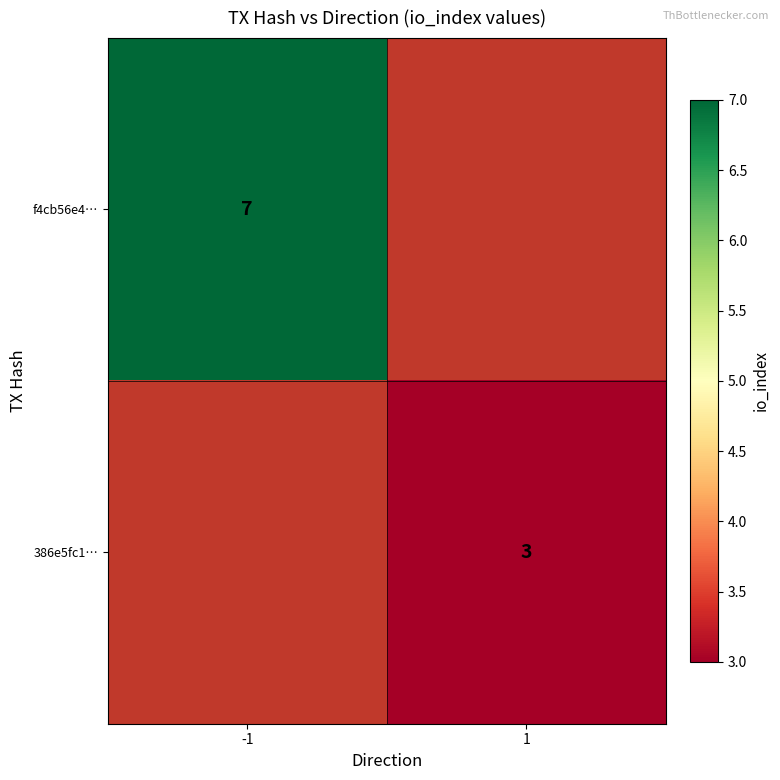

How many categories are shown in the chart?

2